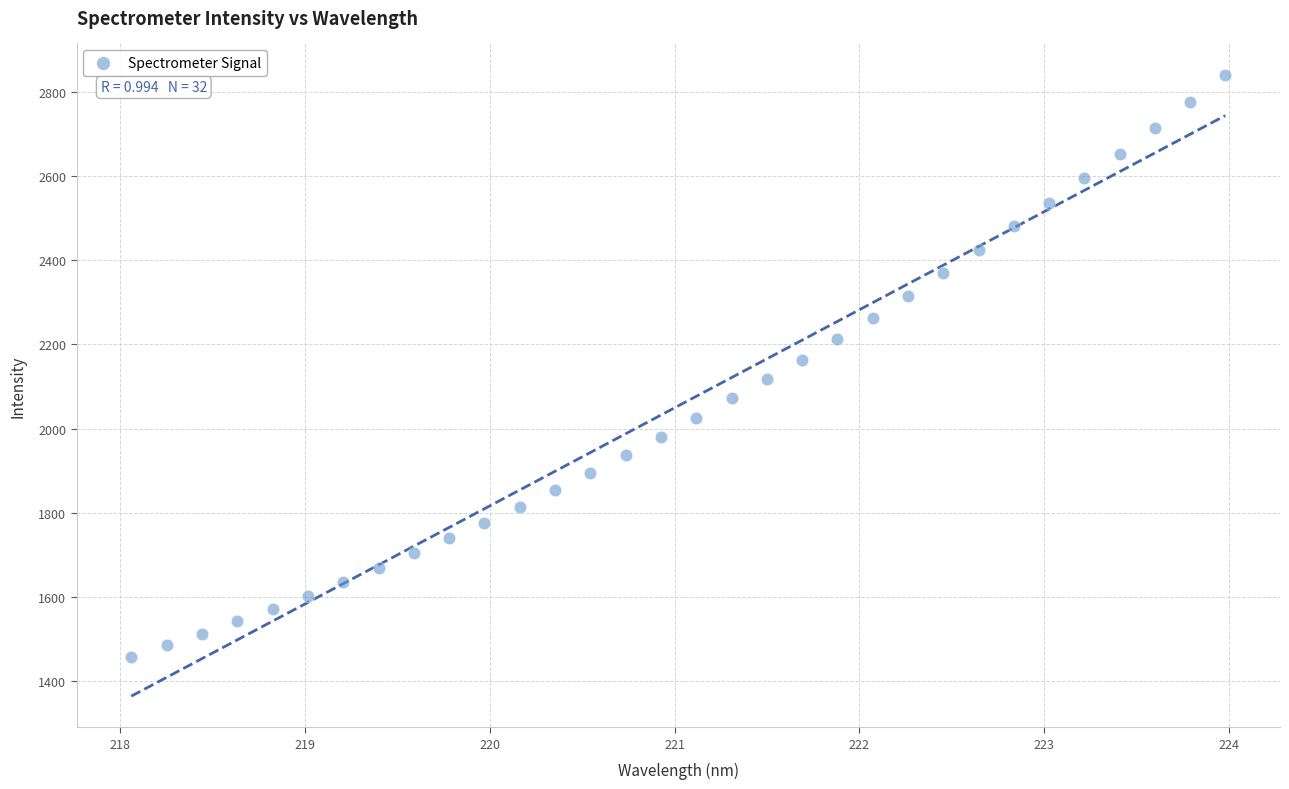

What is the range of Y values (max minus min)?

1383.1